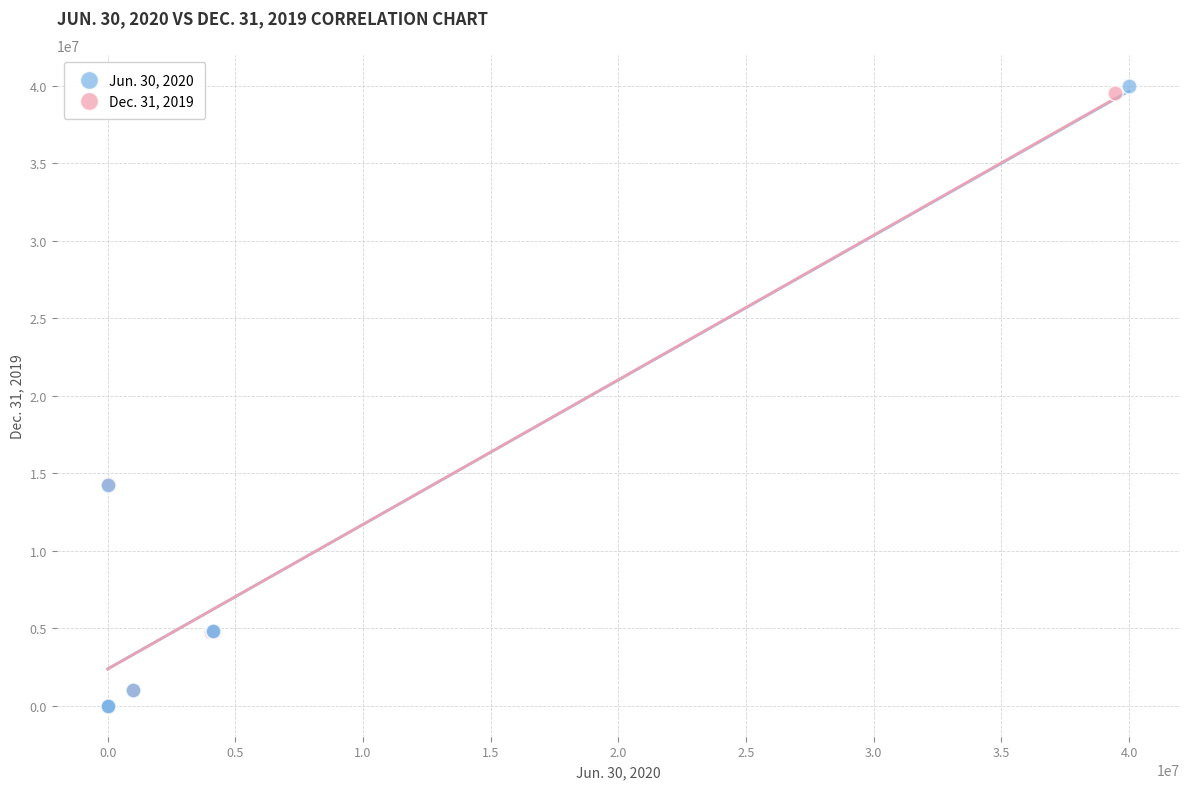

Which series has the widest spread of Y values?

Jun. 30, 2020